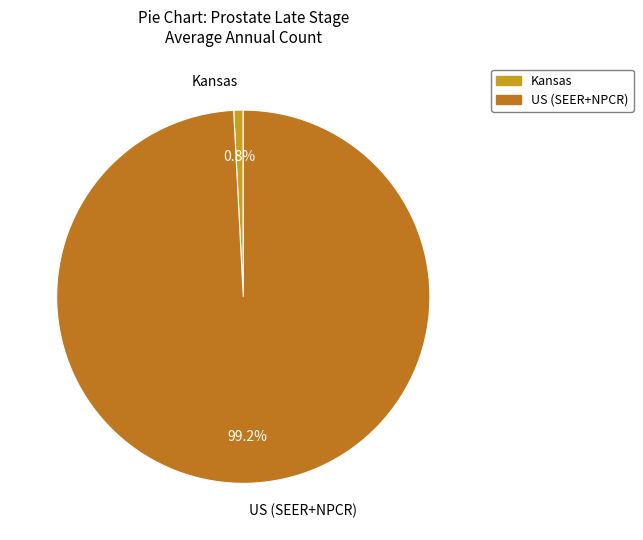

Which category has the smallest portion of the pie?

Kansas